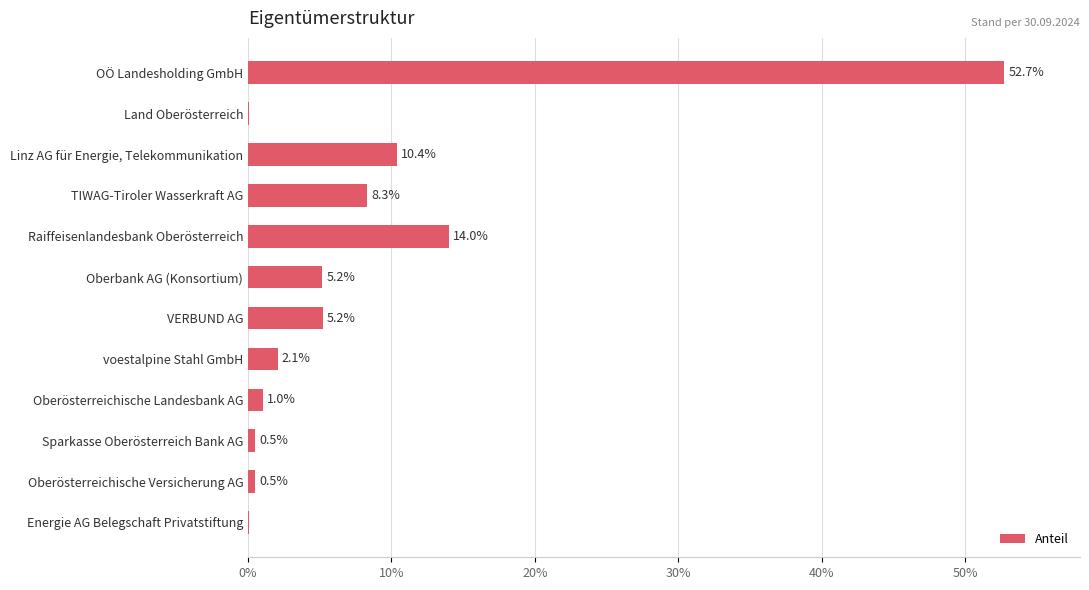

What is the ratio of the value at Raiffeisenlandesbank Oberösterreich to the value at OÖ Landesholding GmbH?

0.3